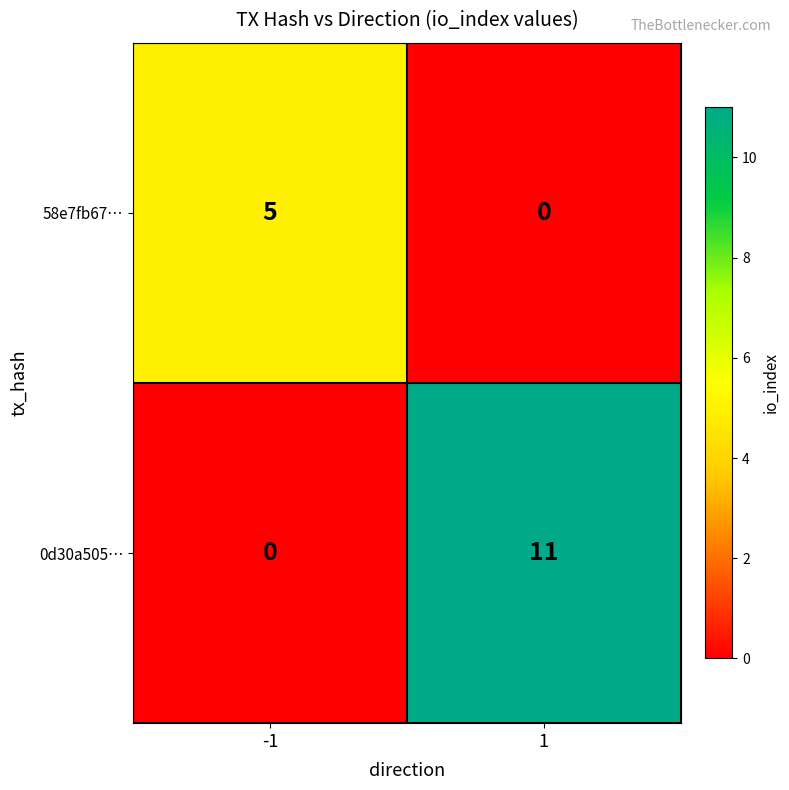

Which series has the largest total across all categories?

0d30a505…